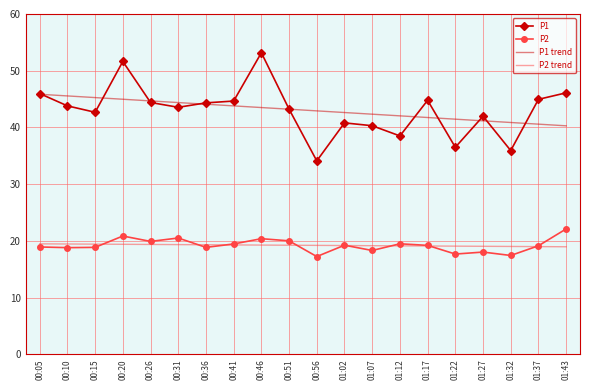

What is the difference between the P2 values at 01:07 and 00:05?

0.6